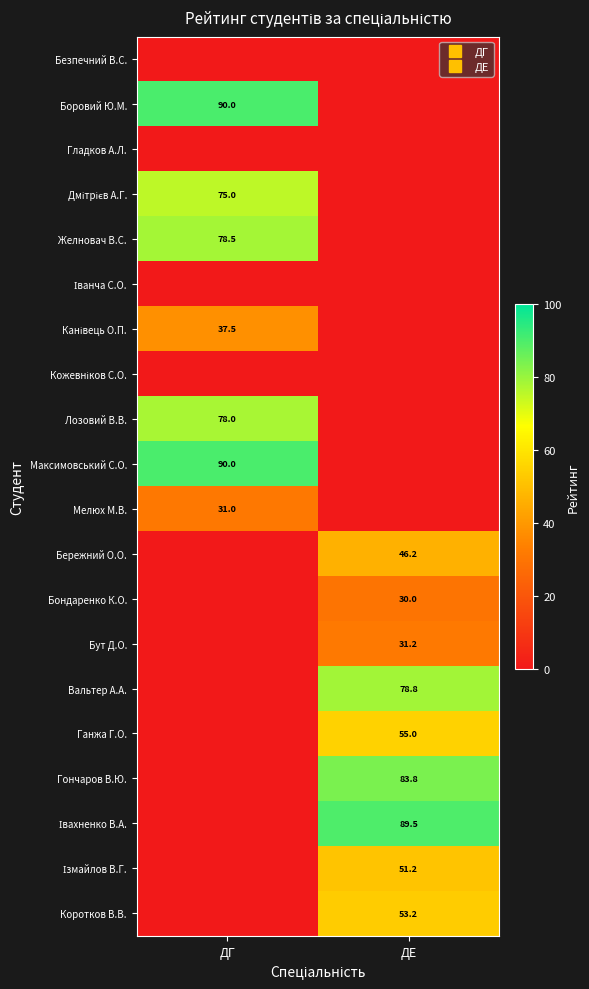

How many positive values does the Дмітрієв А.Г. series have?

1